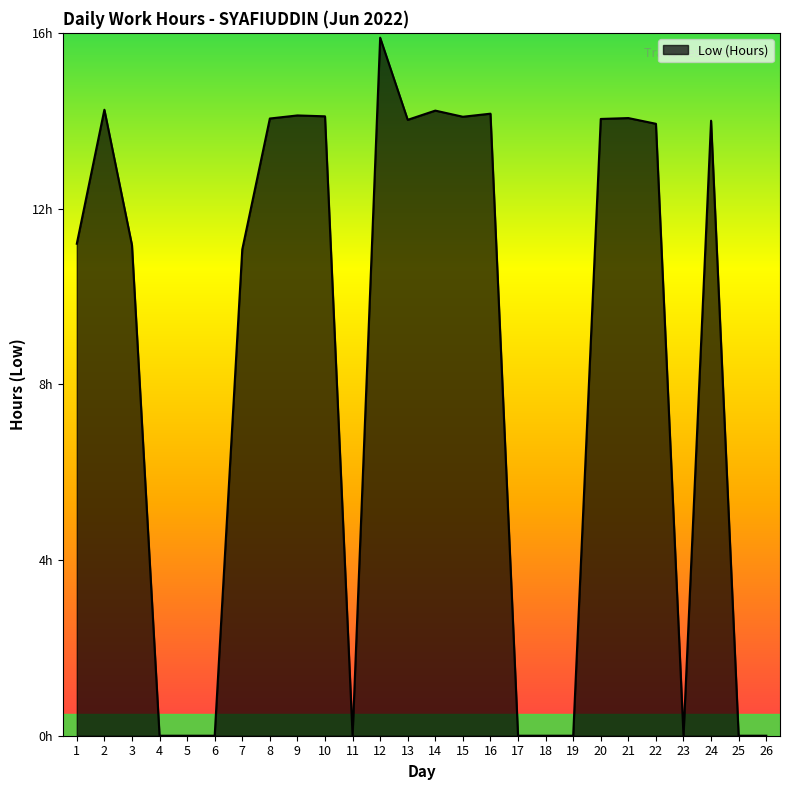

Does the chart display data point markers on the line(s)?

No